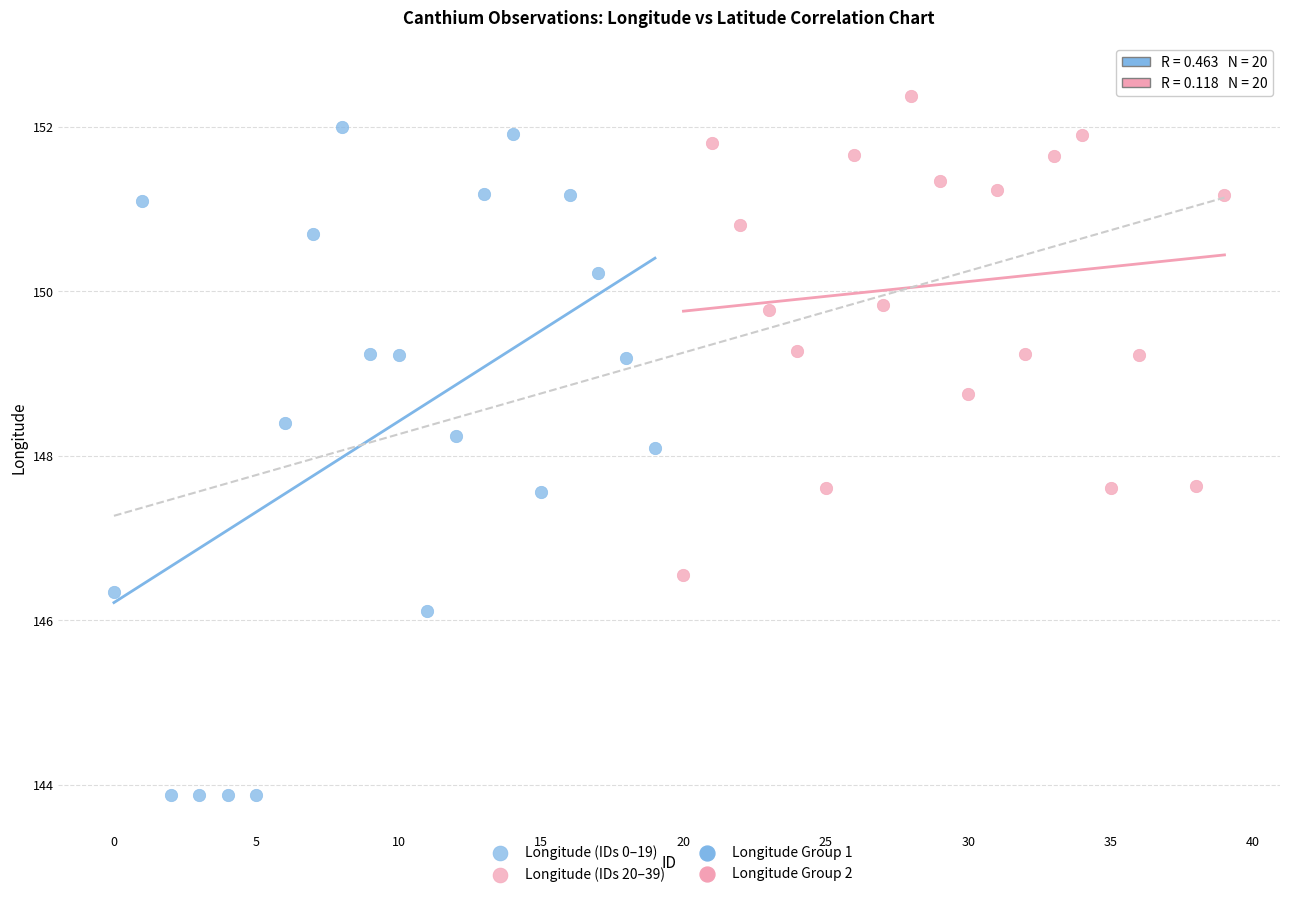

Which series contains the lowest Y value?

Longitude (IDs 0–19)